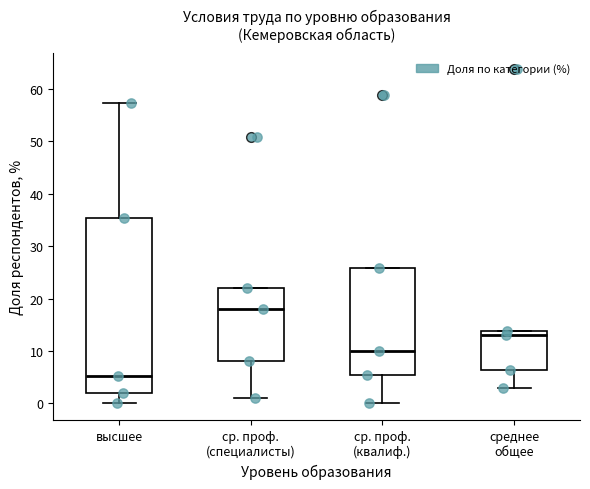

Reading left to right, transcribe this box plot: for each box, give where its median line is, the range the box spans, and where its two whiskers end, as read against the y-axis. The values are not printed on the chart, so give them approximately, as read against the axis.

высшее: median 5, box 2 to 35, whiskers 0 to 57
ср. проф. (специалисты): median 18, box 8 to 22, whiskers 1 to 22
ср. проф. (квалиф.): median 10, box 5 to 26, whiskers 0 to 26
среднее общее: median 13, box 6 to 14, whiskers 3 to 14